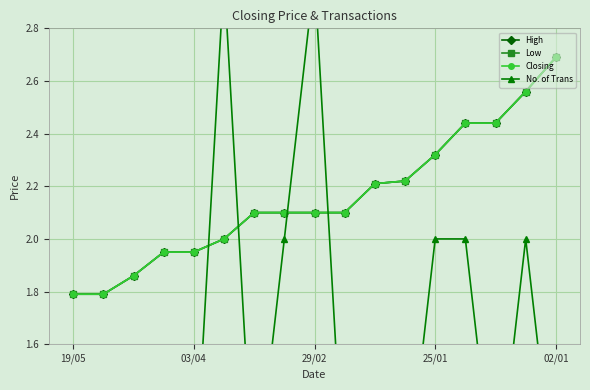

Is this an area chart (filled region under the line)?

No